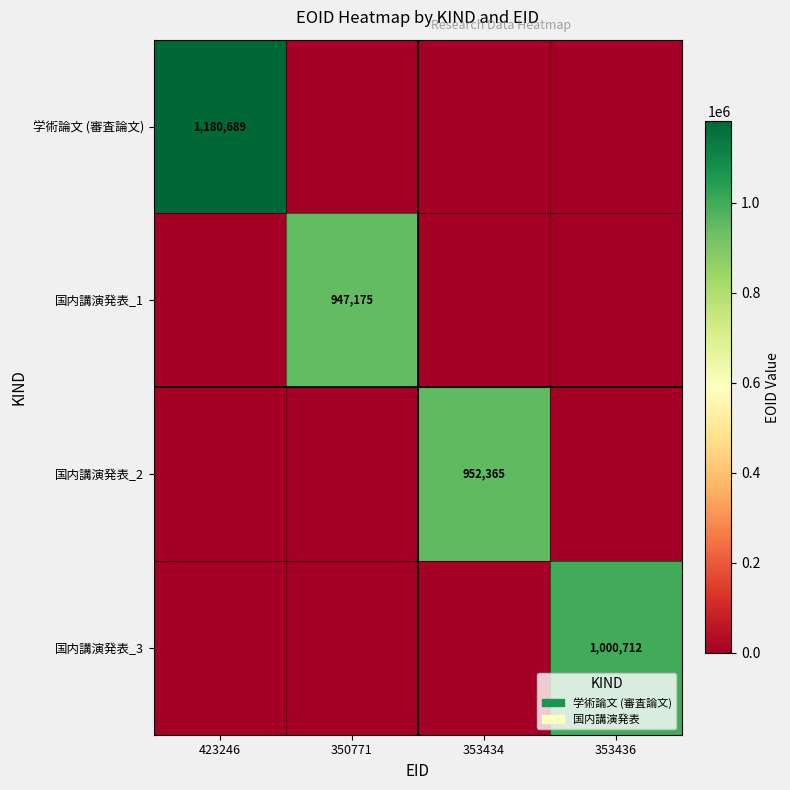

True or false: 国内講演発表_3 has a value of 1000712 at 353436.

True